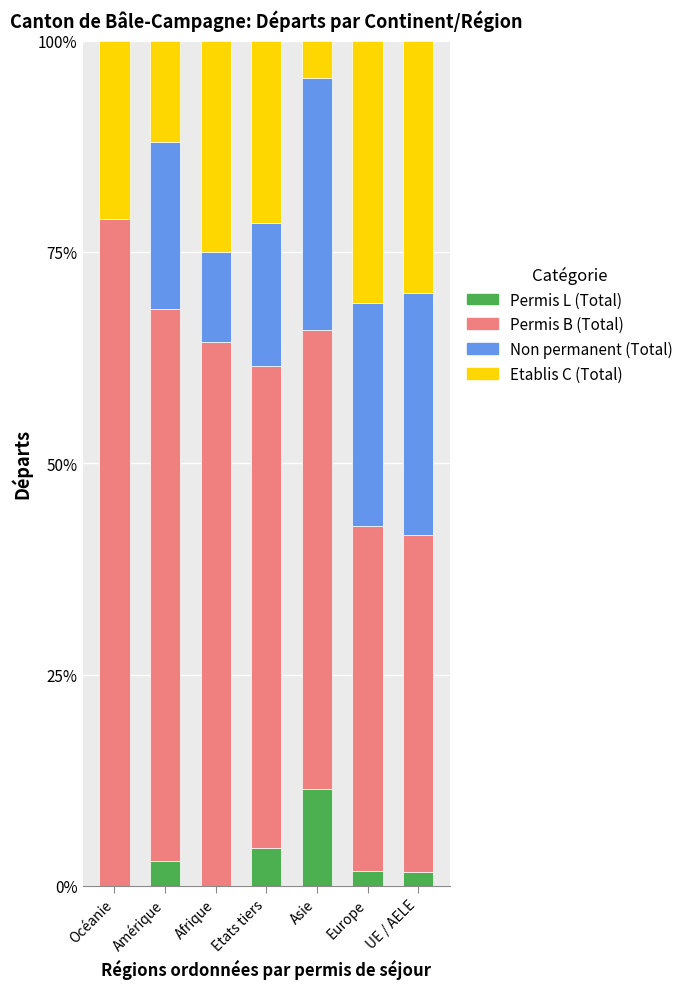

Are the bars horizontal?

No